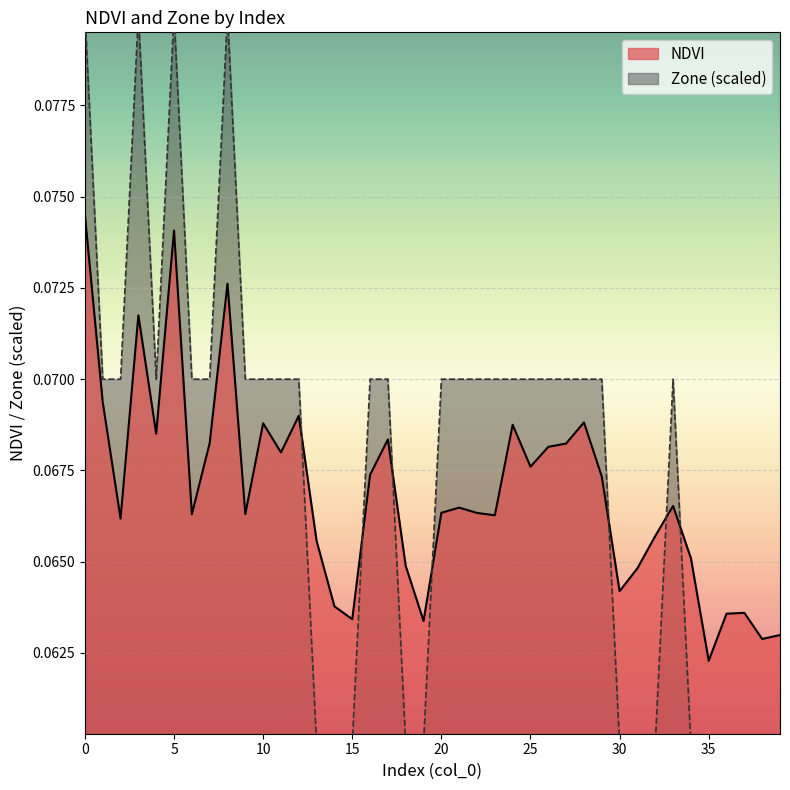

What is the sum of all Zone values?

2.7